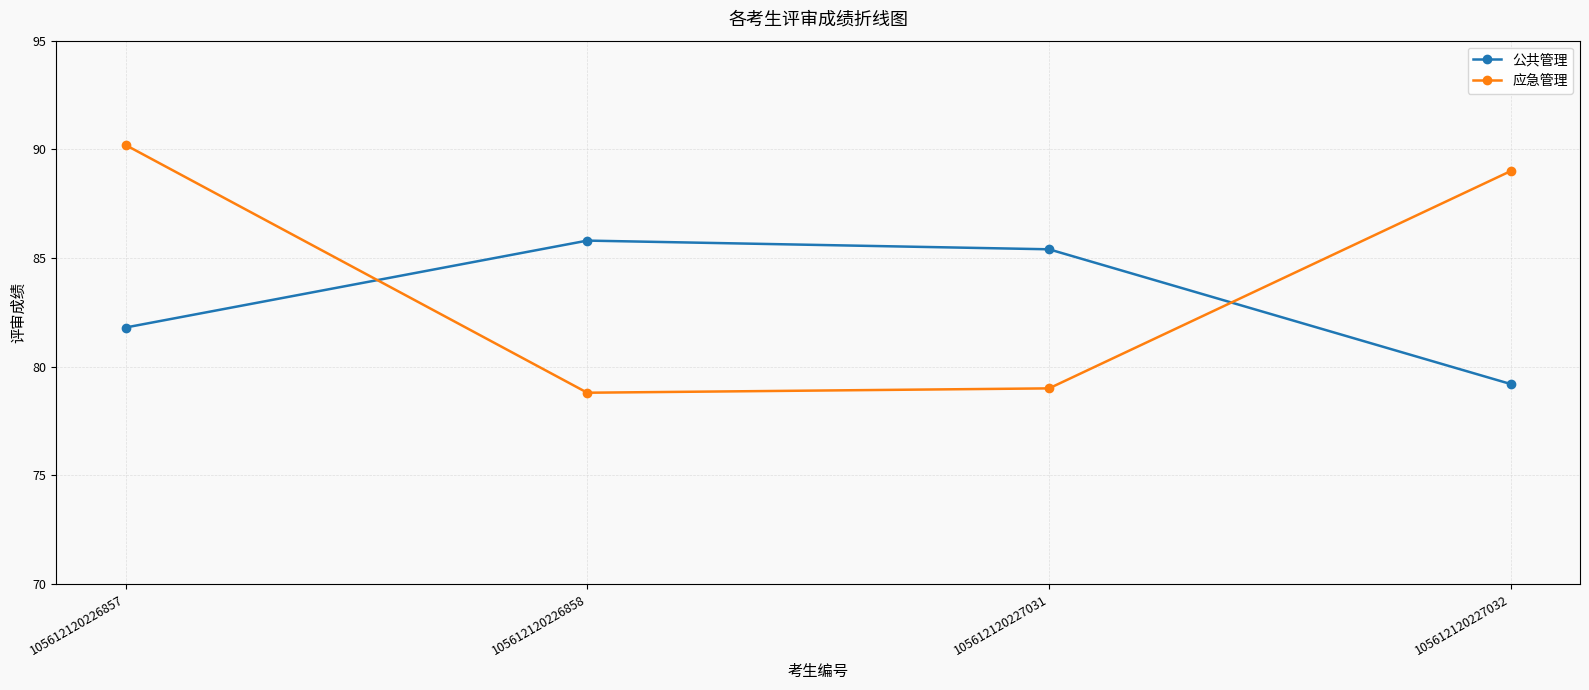

Where is the first local maximum for 公共管理?

105612120226858